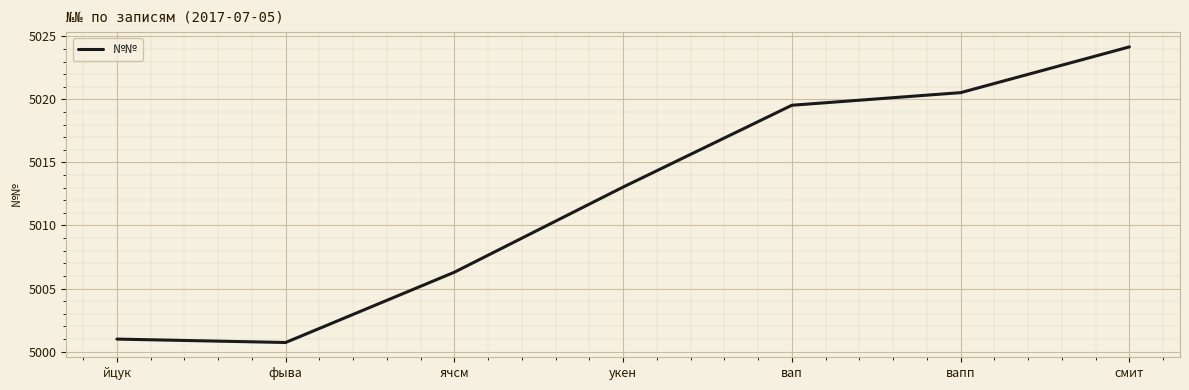

How many interior local valleys (lower than both neighbors) does the data have?

1